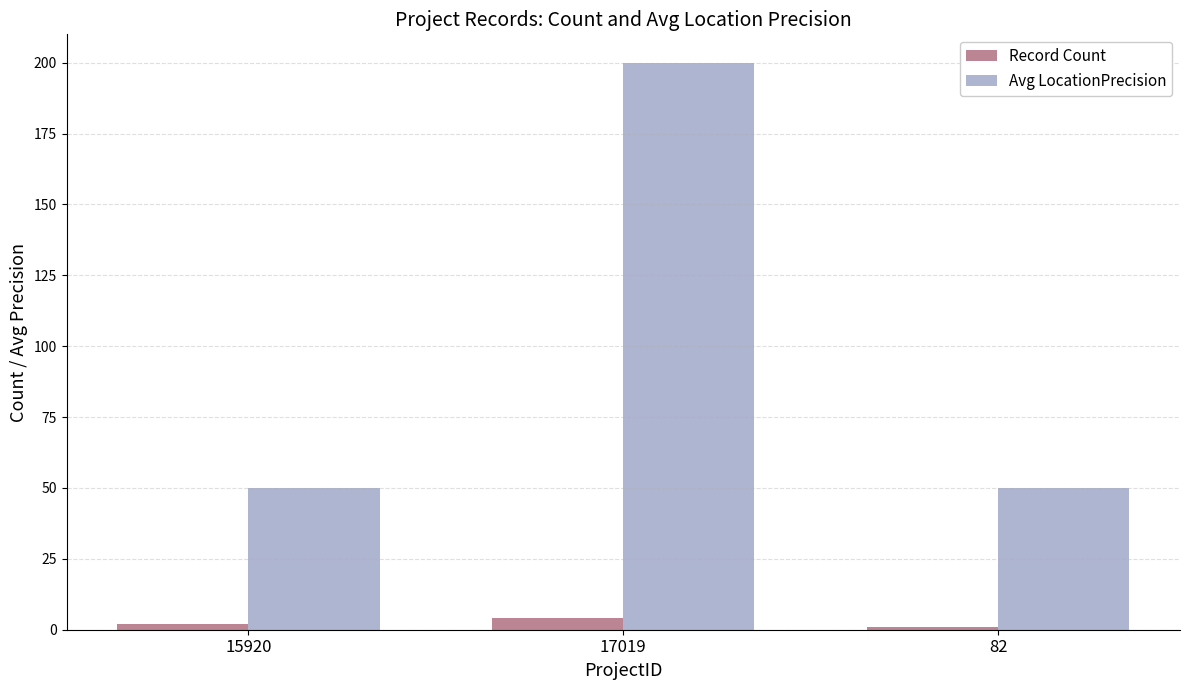

Are the bars horizontal?

No